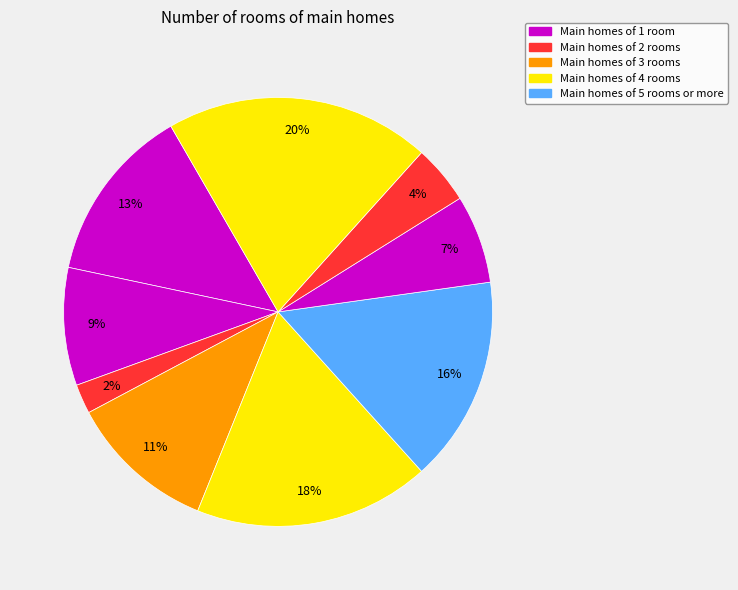

Does any single category account for the majority?

No